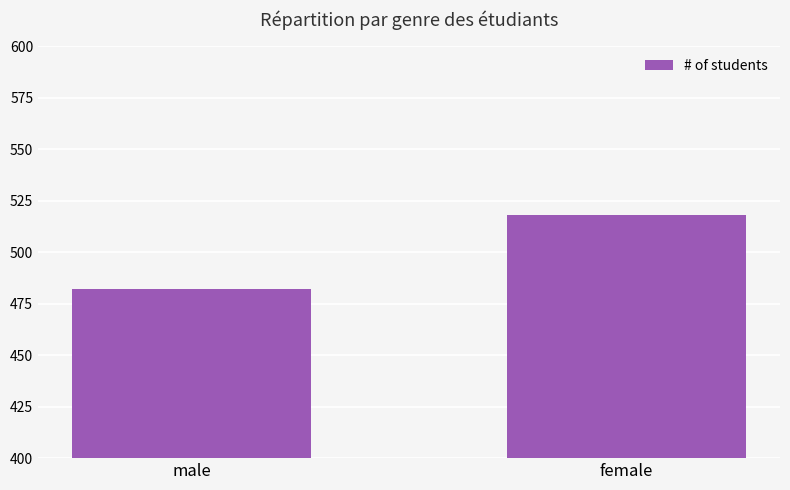

True or false: the data shows 729 at female.

False